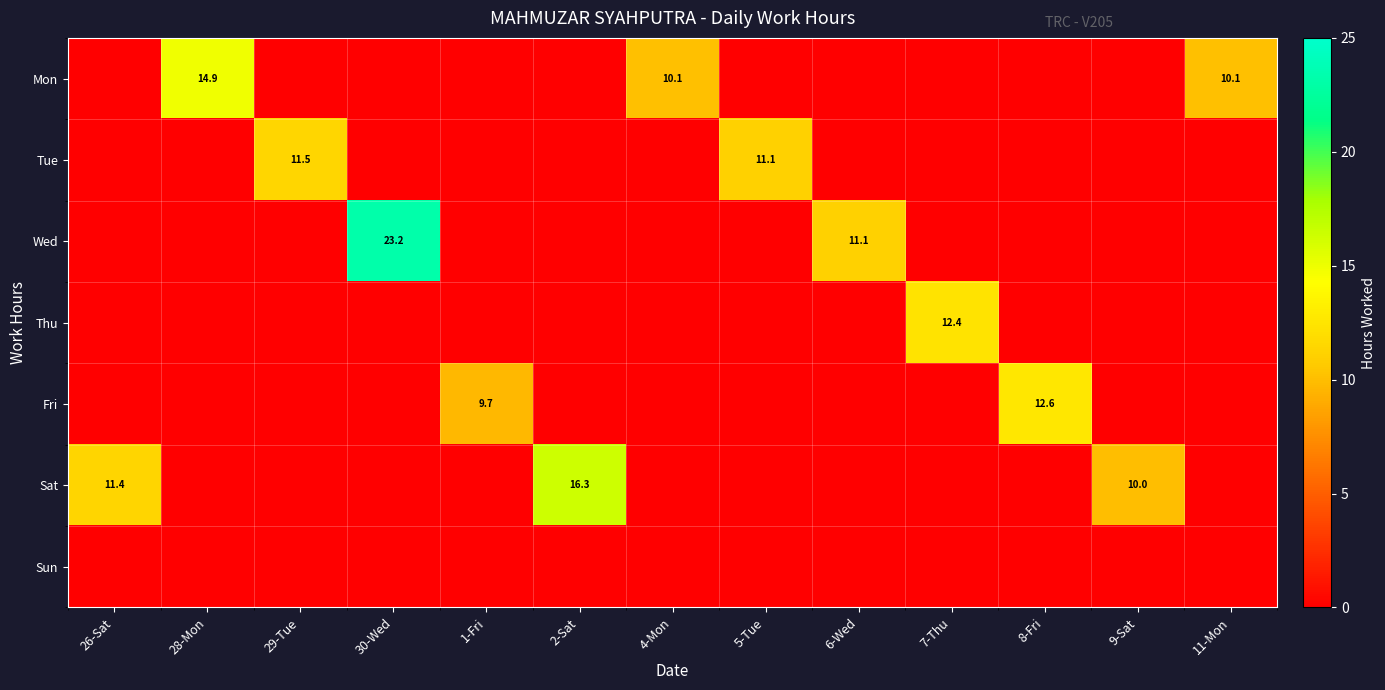

The value of Mon at 11-Mon is 10.1. True or false?

True